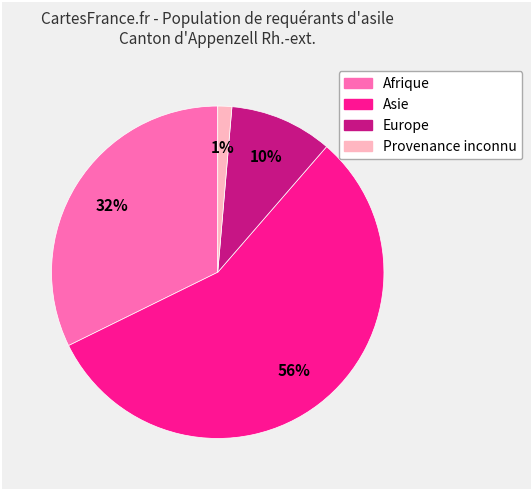

To the nearest percent, what portion does Europe represent?

10%